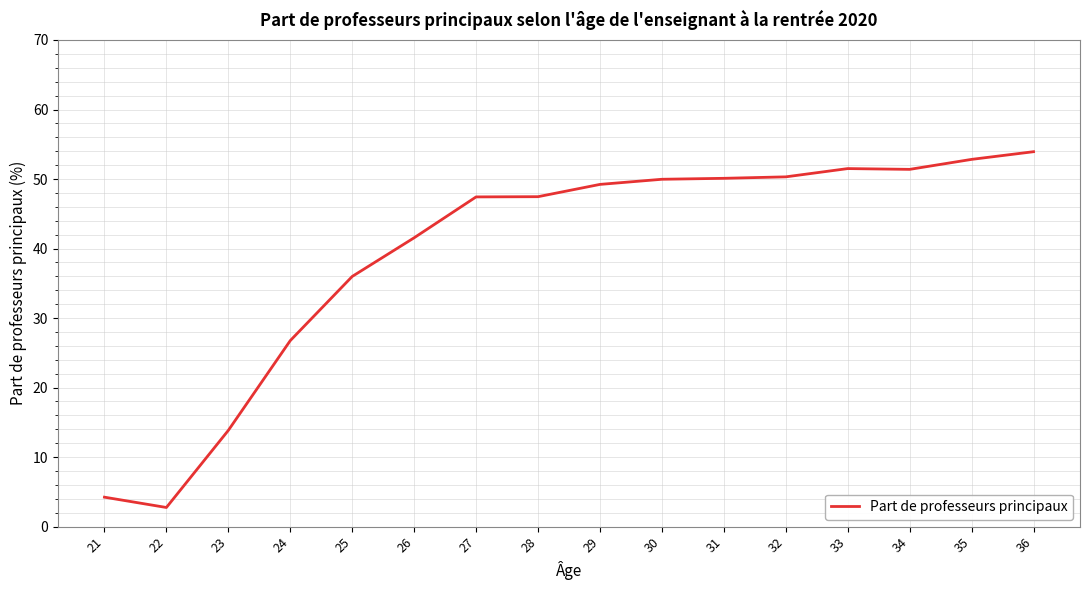

What is the change in value from 33 to 36?

+2.4